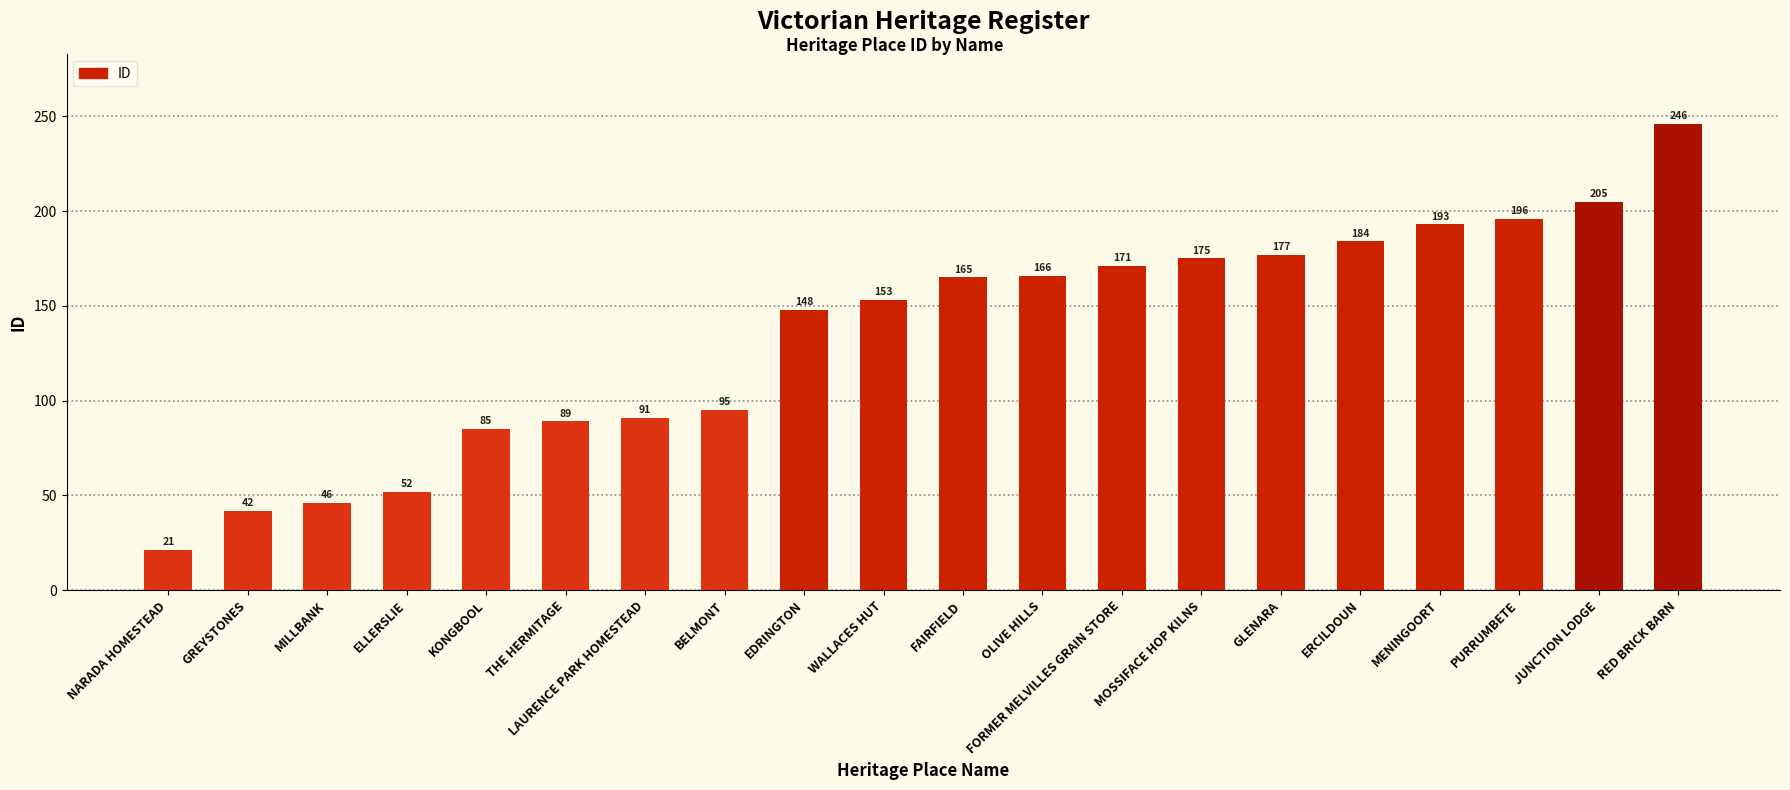

Count the number of data series in this chart.

1